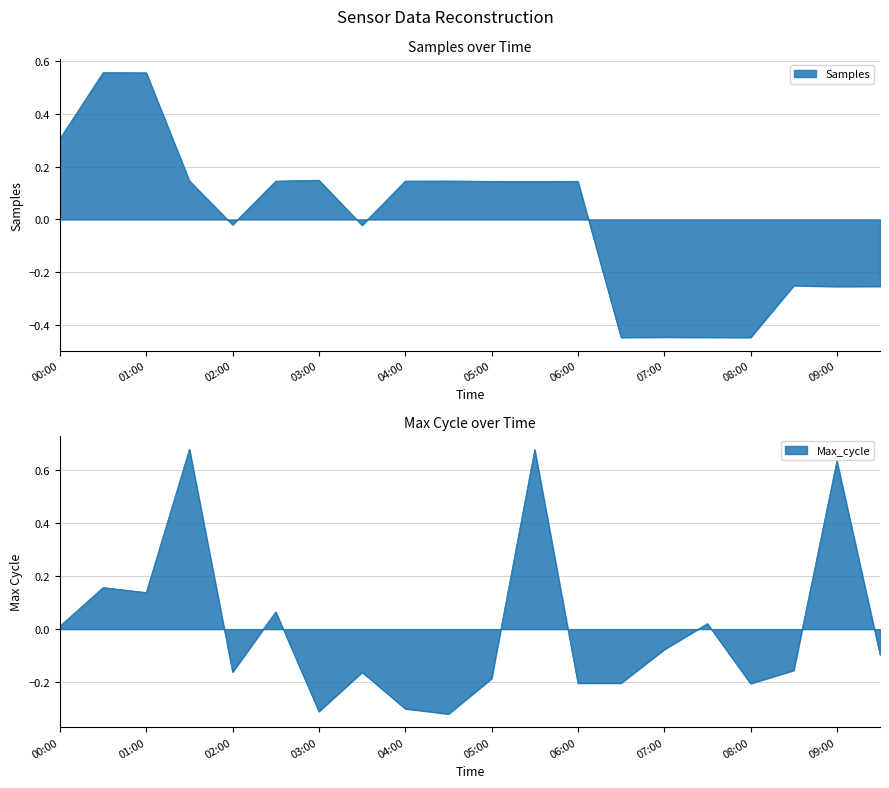

Is the value of Max_cycle at 06:00 greater than the value of Samples at 08:30?

Yes